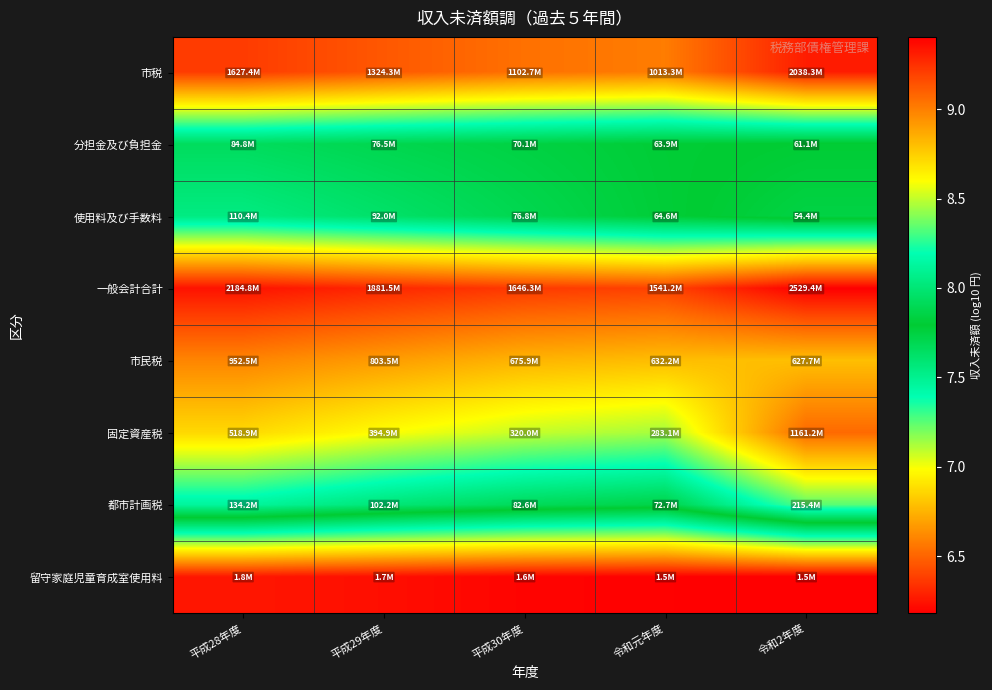

Which has a higher value, 令和元年度 or 平成28年度?

平成28年度